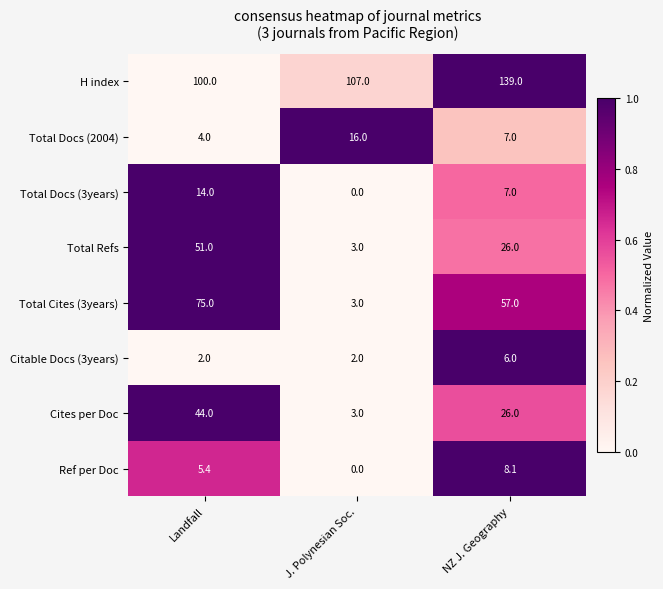

The Ref per Doc series shows 8.1 at NZ J. Geography. True or false?

True